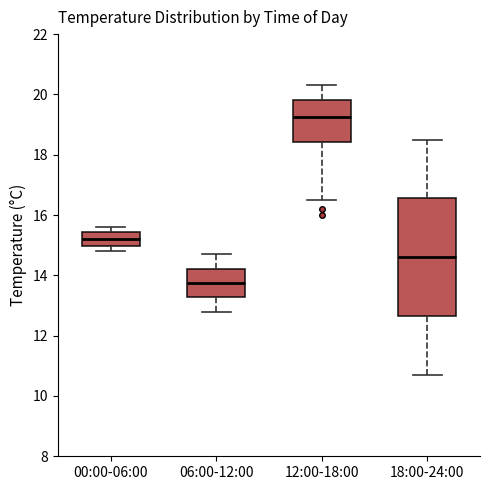

Which box's median line is the lowest?

06:00-12:00